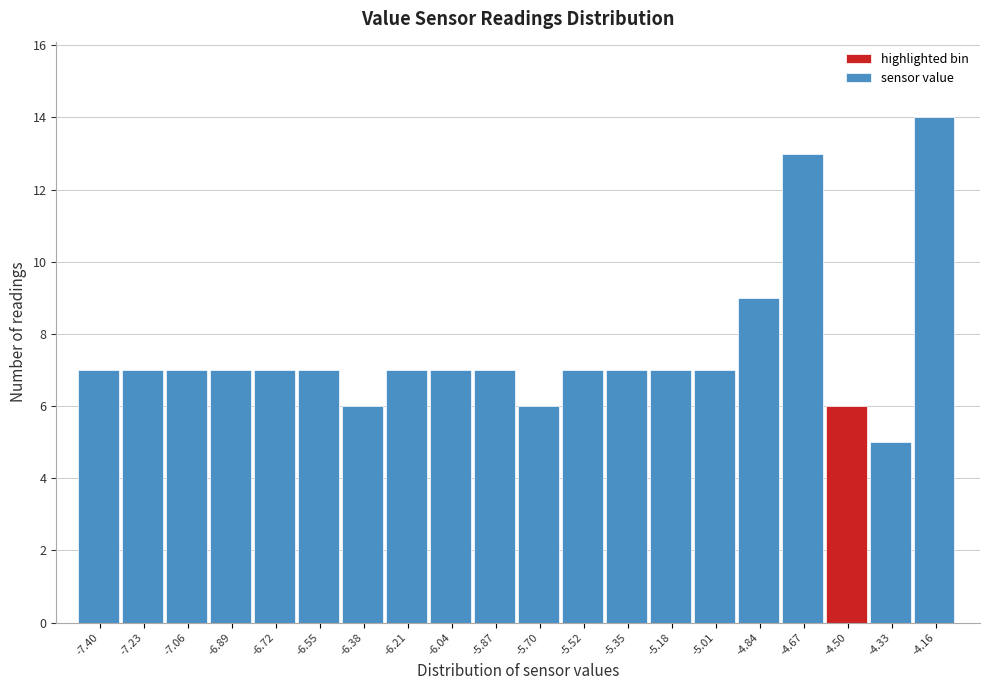

Reading left to right, what are all the values shown in this chart?

-7.40=7	-7.23=7	-7.06=7	-6.89=7	-6.72=7	-6.55=7	-6.38=6	-6.21=7	-6.04=7	-5.87=7	-5.70=6	-5.52=7	-5.35=7	-5.18=7	-5.01=7	-4.84=9	-4.67=13	-4.50=6	-4.33=5	-4.16=14